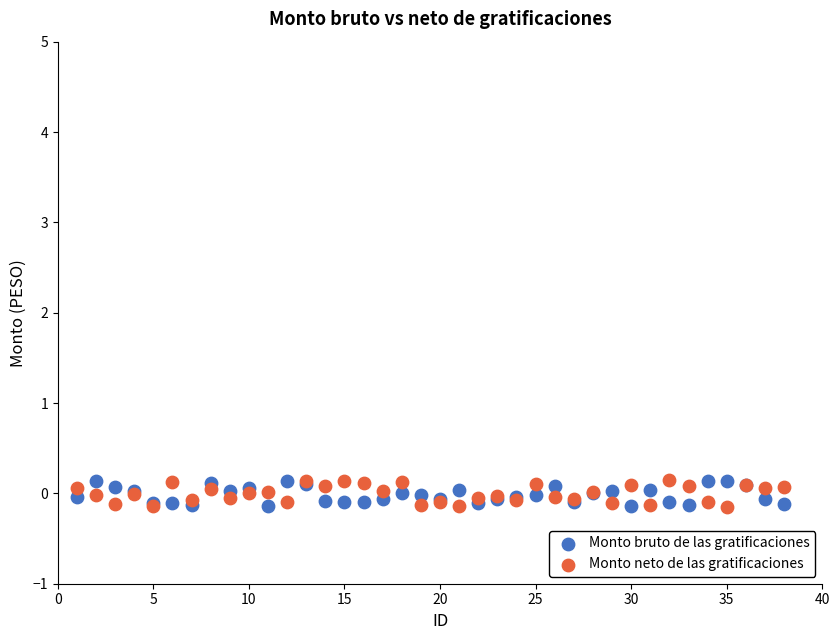

What is the X range (max minus min) for the scatter plot?

37.0